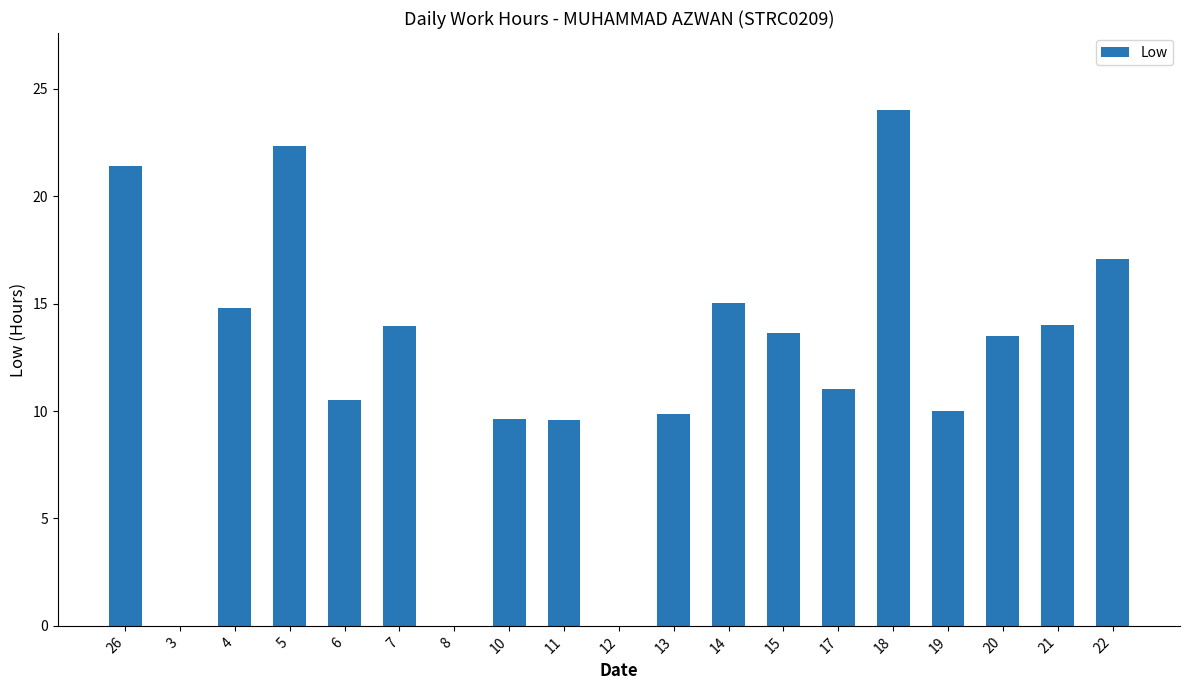

Is it true that the value at 8 is 0.0?

True